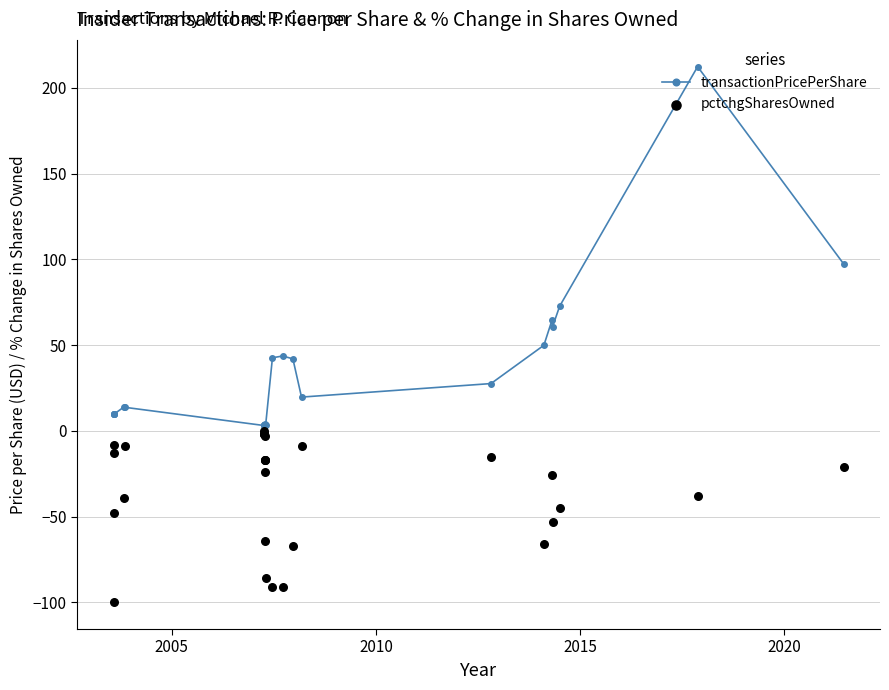

Is the value of transactionPricePerShare at 2020 greater than the value of pctchgSharesOwned at 18?

Yes